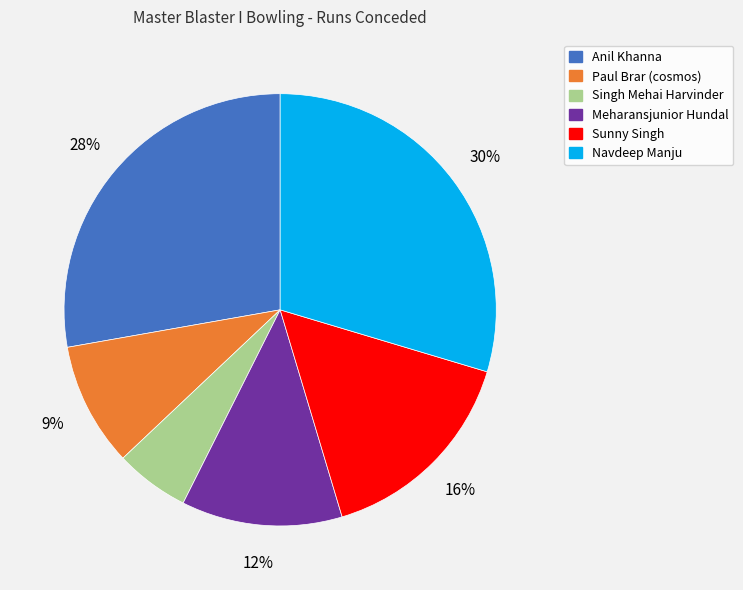

How many segments does this pie chart have?

6